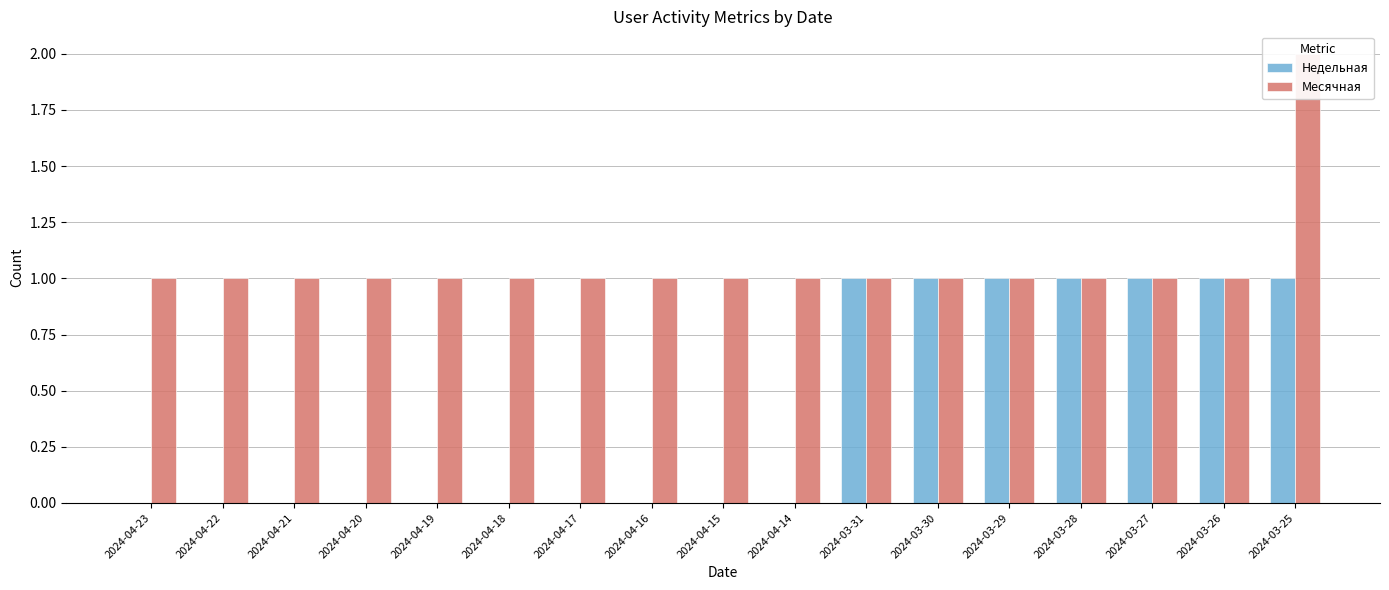

What is the maximum value shown in the chart?

2